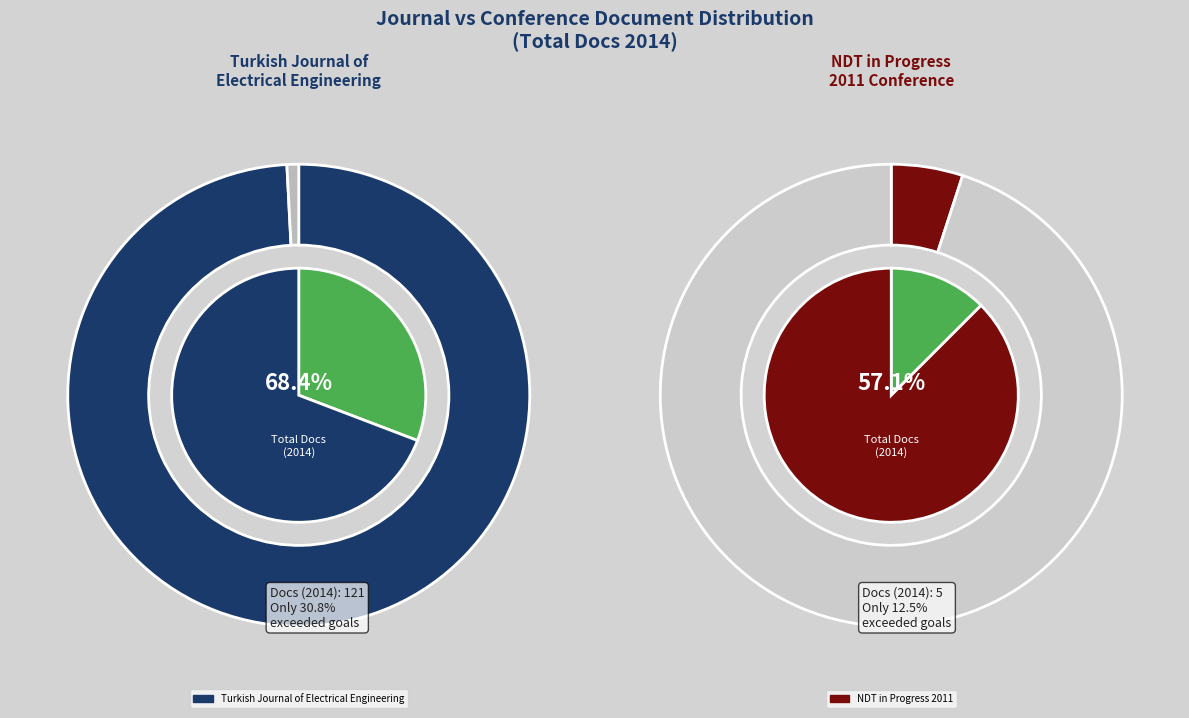

To the nearest percent, what is the difference between the largest and smallest slice percentages?

92%